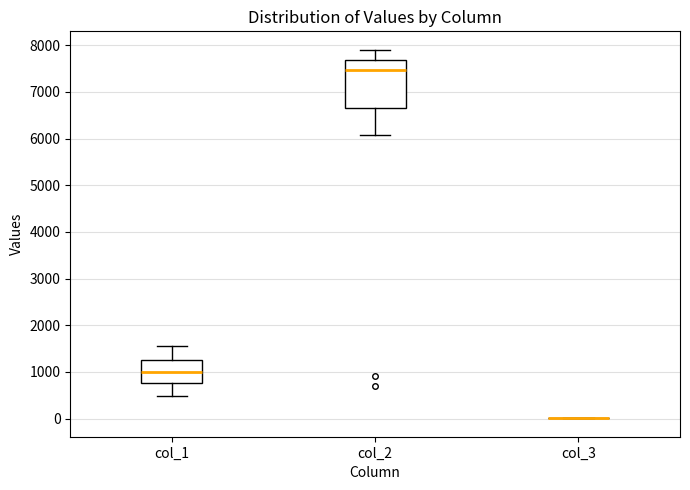

Reading left to right, transcribe this box plot: for each box, give where its median line is, the range the box spans, and where its two whiskers end, as read against the y-axis. The values are not printed on the chart, so give them approximately, as read against the axis.

col_1: median 1000, box 800 to 1300, whiskers 500 to 1600
col_2: median 7500, box 6700 to 7700, whiskers 6100 to 7900
col_3: box collapsed to a line at 0, whiskers 0 to 0